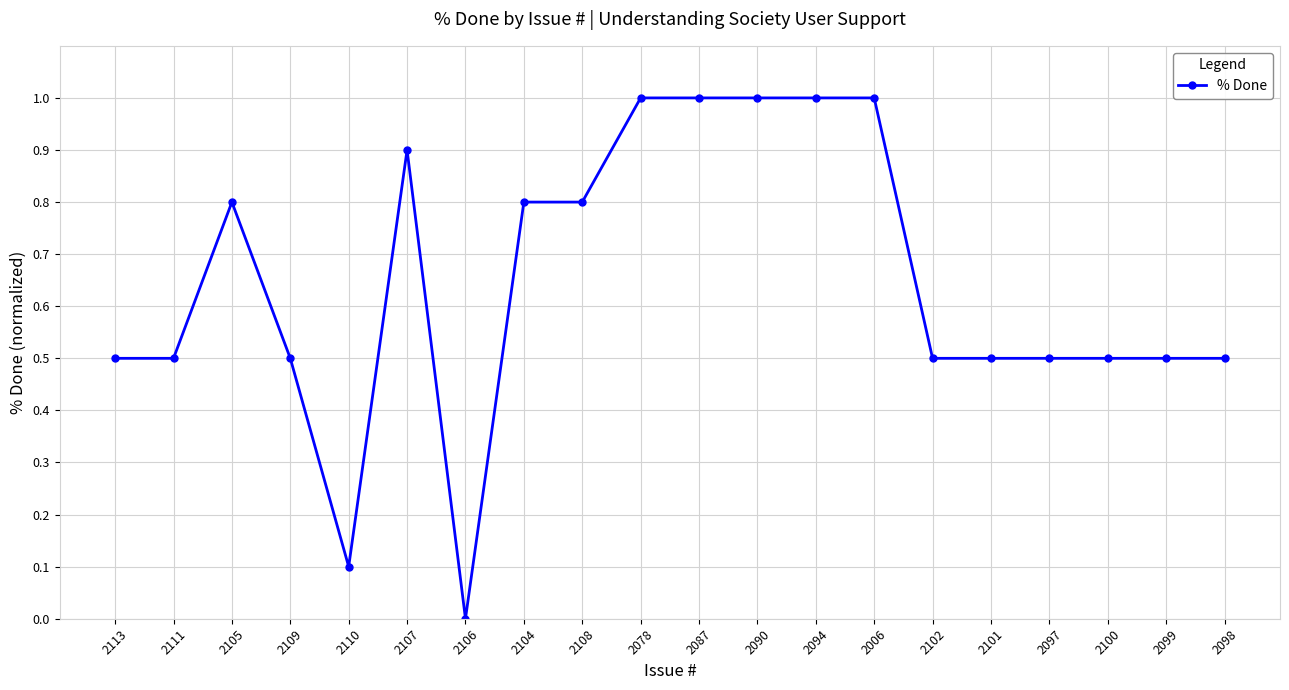

The value at 2110 is 0.2. True or false?

False